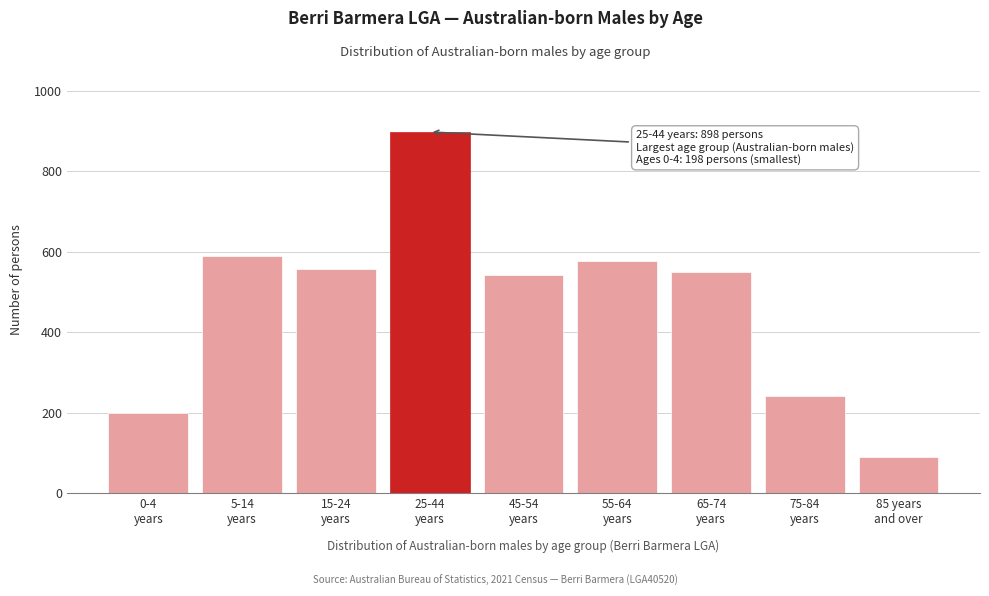

Reading left to right, transcribe all the data shown in this chart.

198	589	558	898	543	578	550	241	89